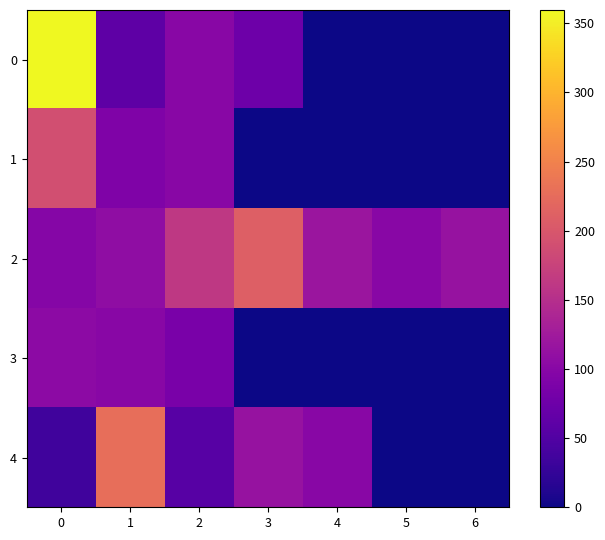

How many data points does each series have?

7